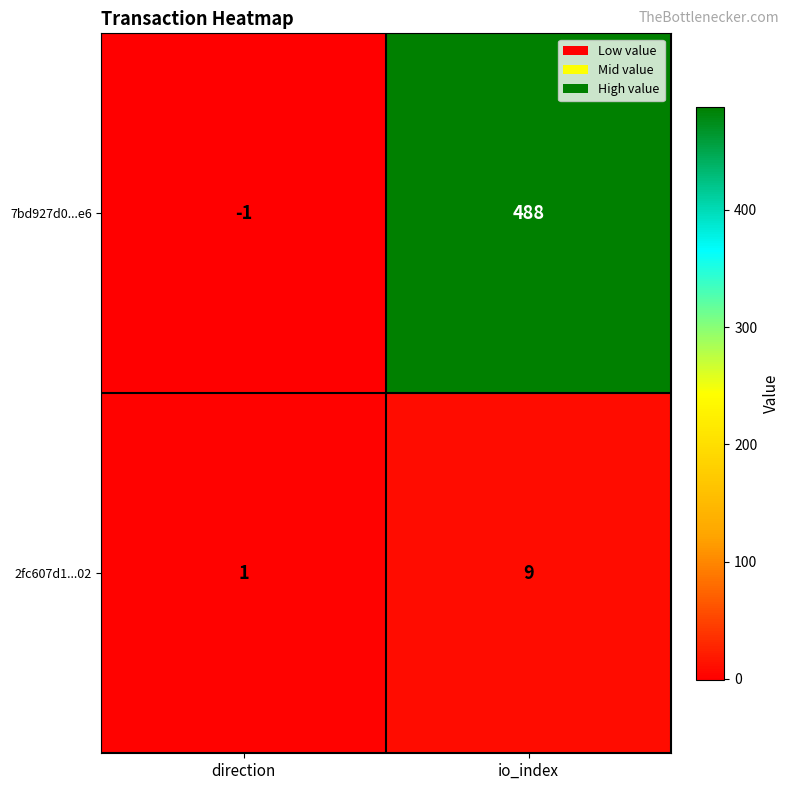

The value of 7bd927d0...e6 at io_index is 252. True or false?

False